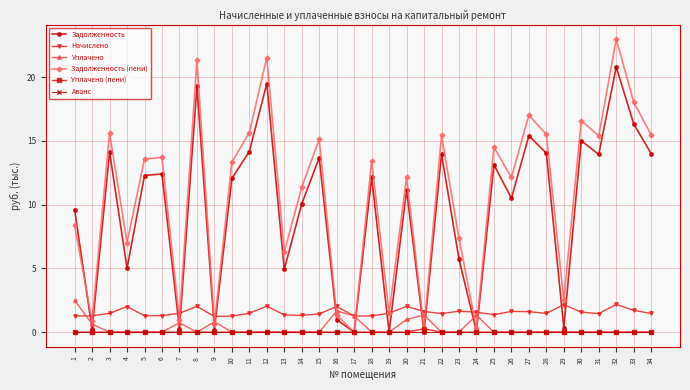

The Задолженность (пени) series shows 0.0 at 17. True or false?

True